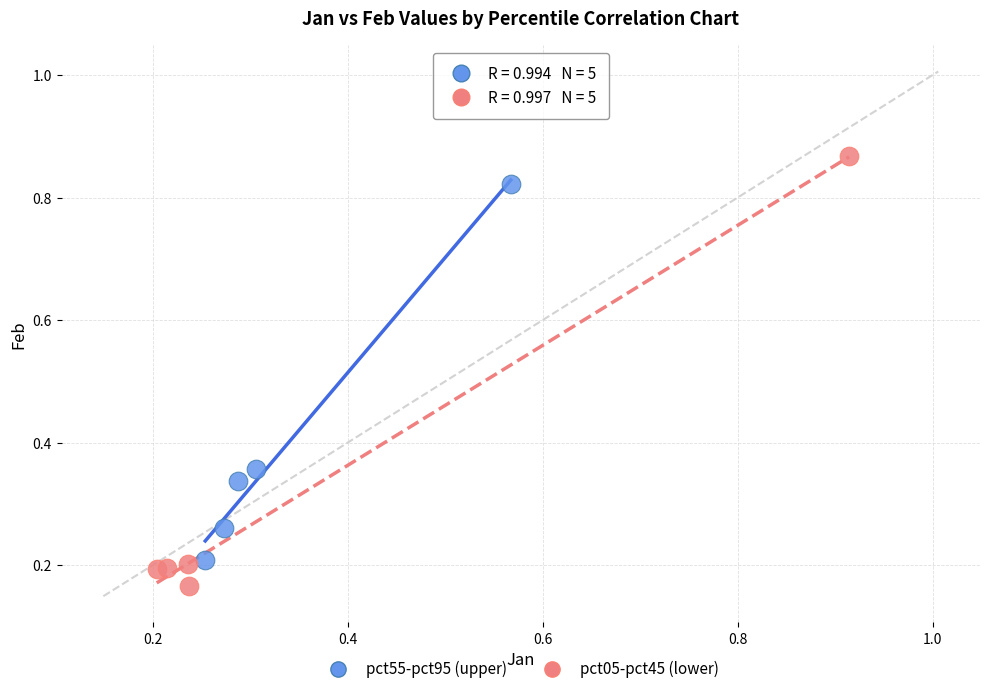

What are all the series names shown in the legend?

pct55-pct95 (upper), pct05-pct45 (lower)